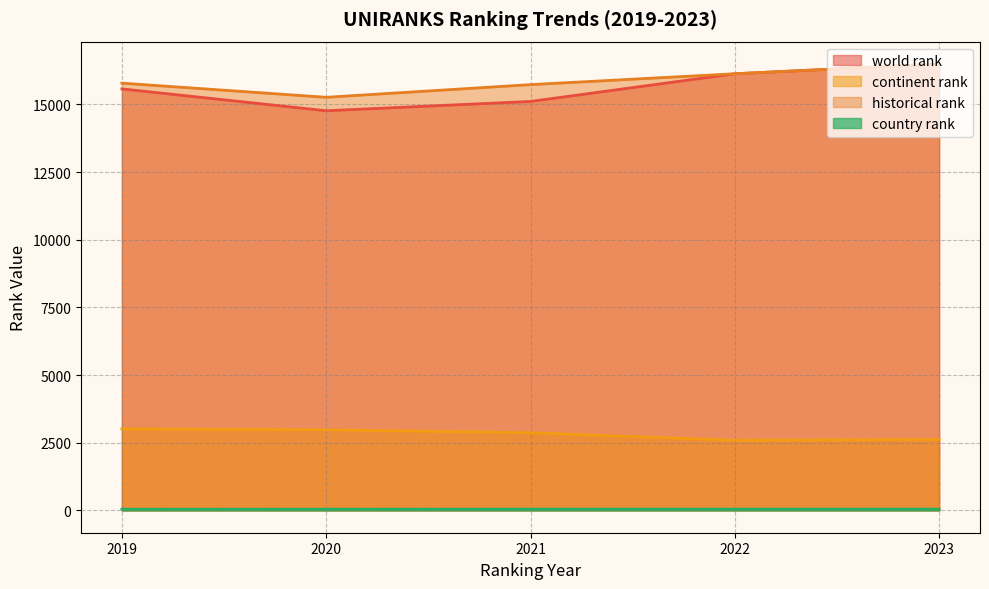

Does the chart have visible grid lines?

Yes